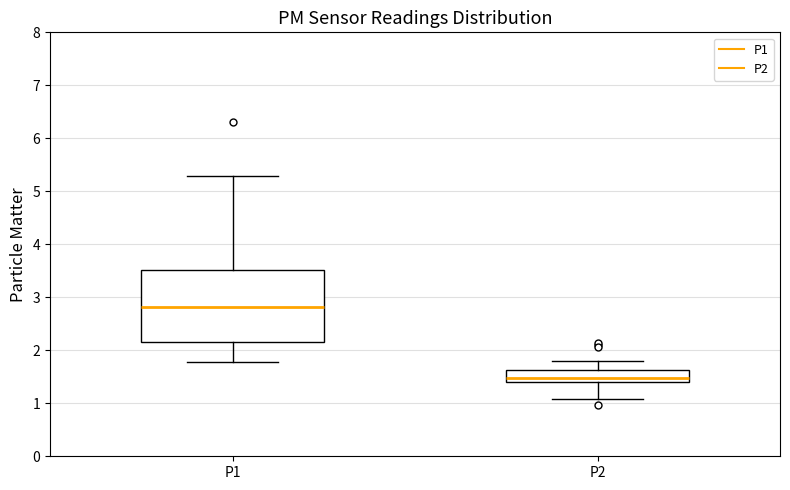

Which box has the lowest median line?

P2